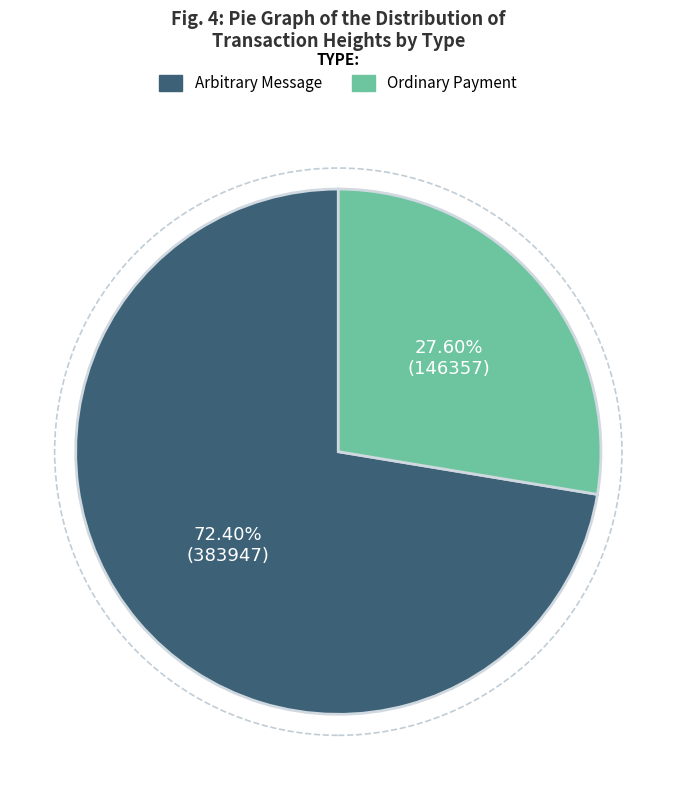

Does any single category account for the majority?

Yes